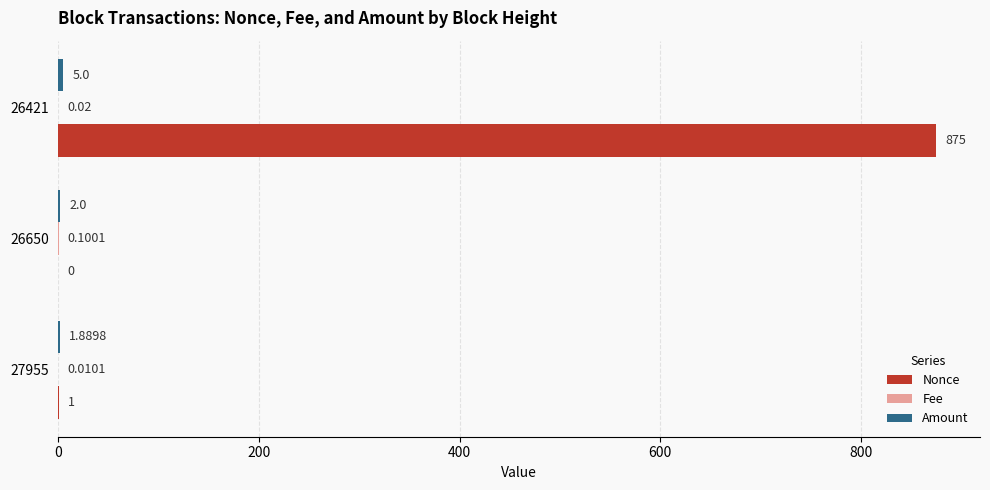

At which category is the sum across all series the highest?

26421